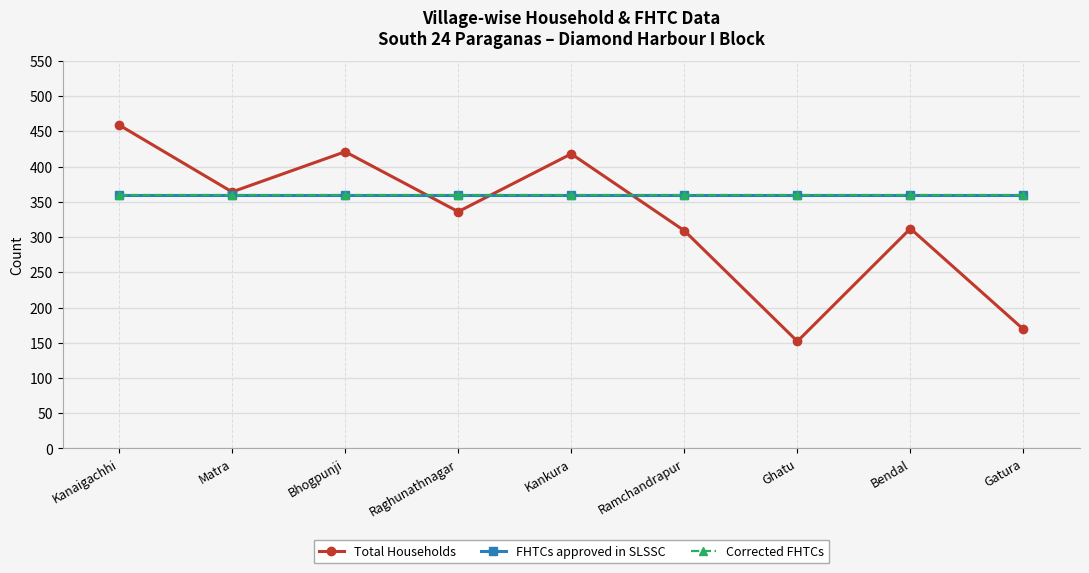

Reading right to left, list all the values displayed in this chart.

Total Households: Gatura=169	Bendal=312	Ghatu=152	Ramchandrapur=309	Kankura=418	Raghunathnagar=336	Bhogpunji=421	Matra=364	Kanaigachhi=459
FHTCs approved in SLSSC: Gatura=360	Bendal=360	Ghatu=360	Ramchandrapur=360	Kankura=360	Raghunathnagar=360	Bhogpunji=360	Matra=360	Kanaigachhi=360
Corrected FHTCs: Gatura=360	Bendal=360	Ghatu=360	Ramchandrapur=360	Kankura=360	Raghunathnagar=360	Bhogpunji=360	Matra=360	Kanaigachhi=360